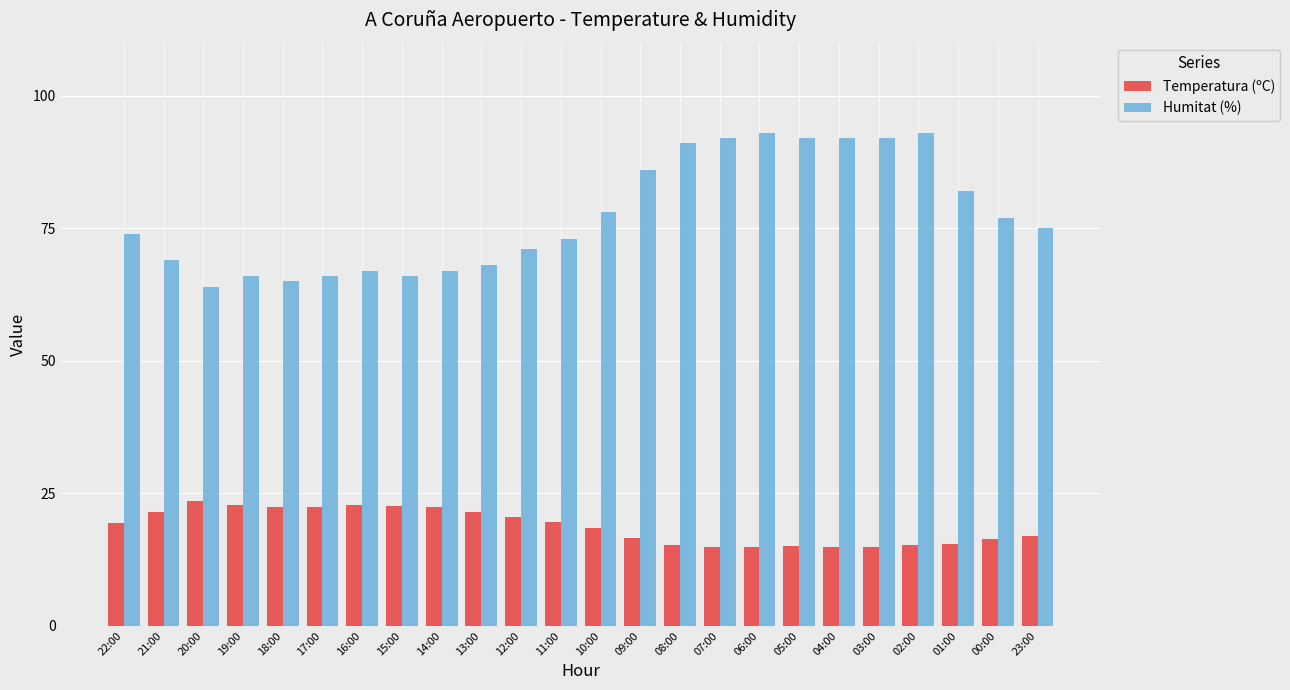

What is the highest value of the Temperatura (ºC) series?

23.6